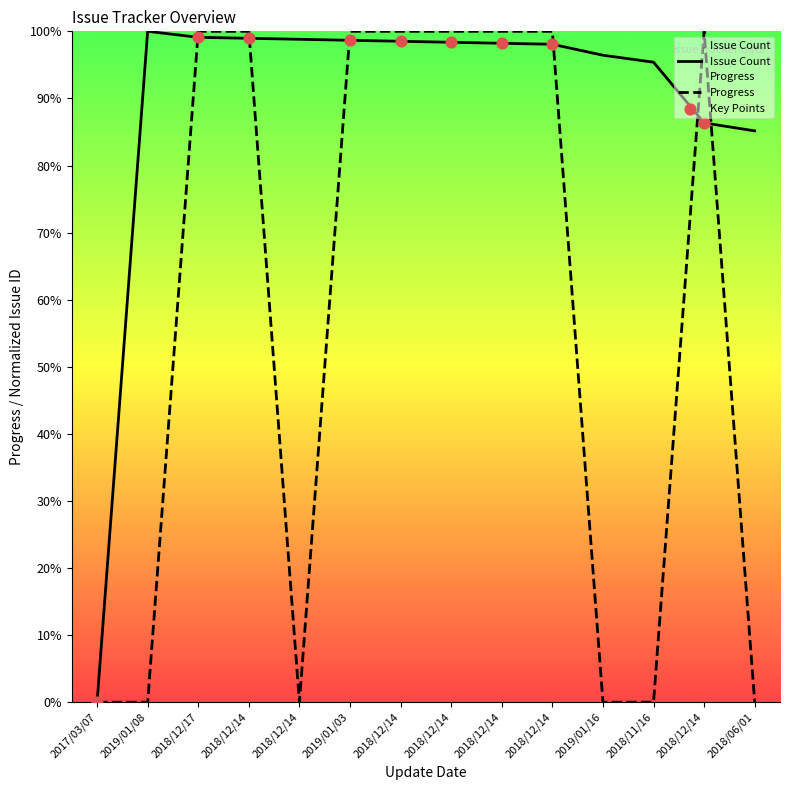

Which series has the widest spread of Y values?

Issue Count